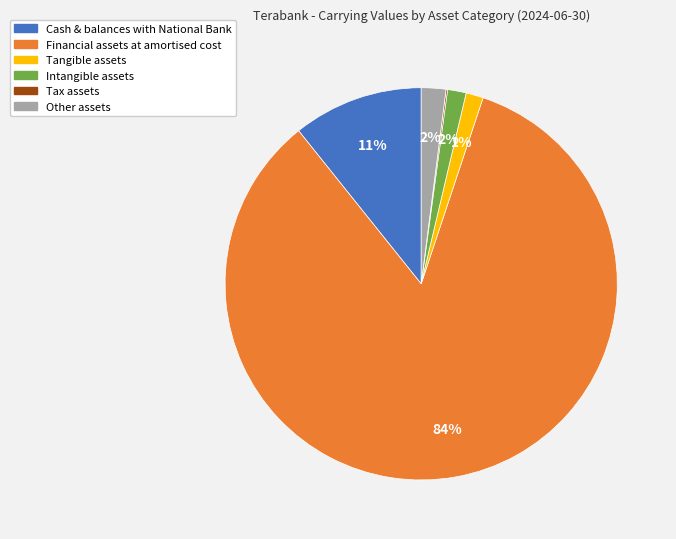

Which has a higher value, Tangible assets or Other assets?

Other assets